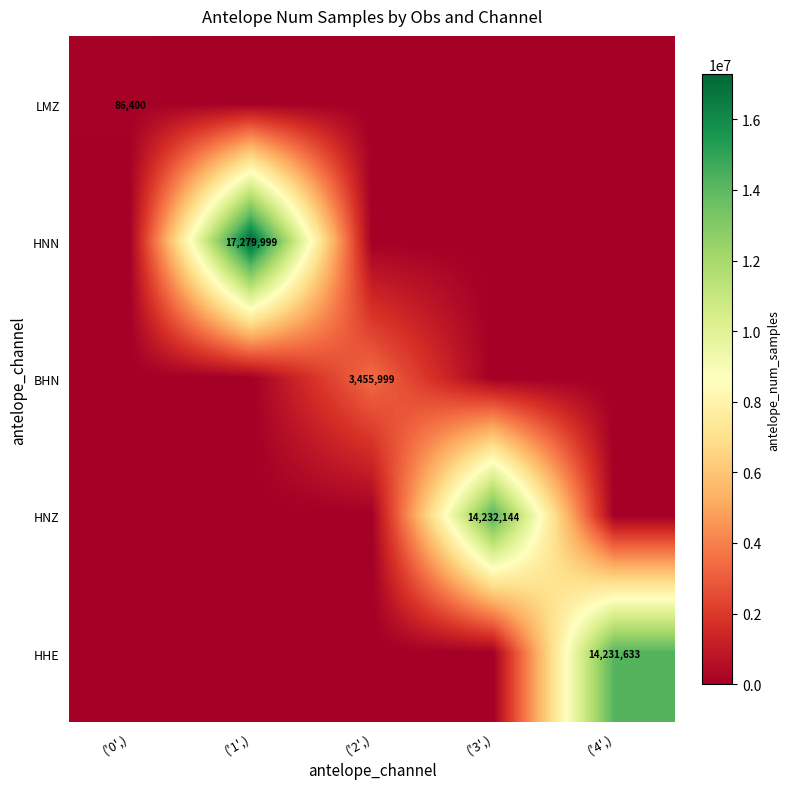

True or false: BHN has a value of 4590324 at ('2',).

False